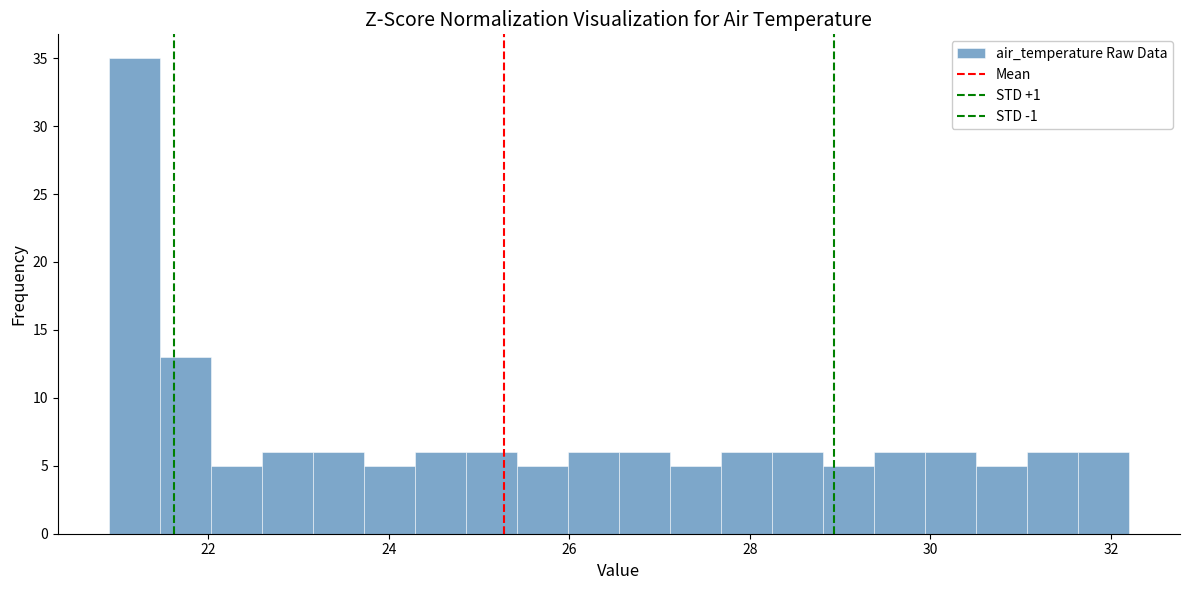

Read against the x-axis, roughly where is the centre of the tallest bar?

21.2